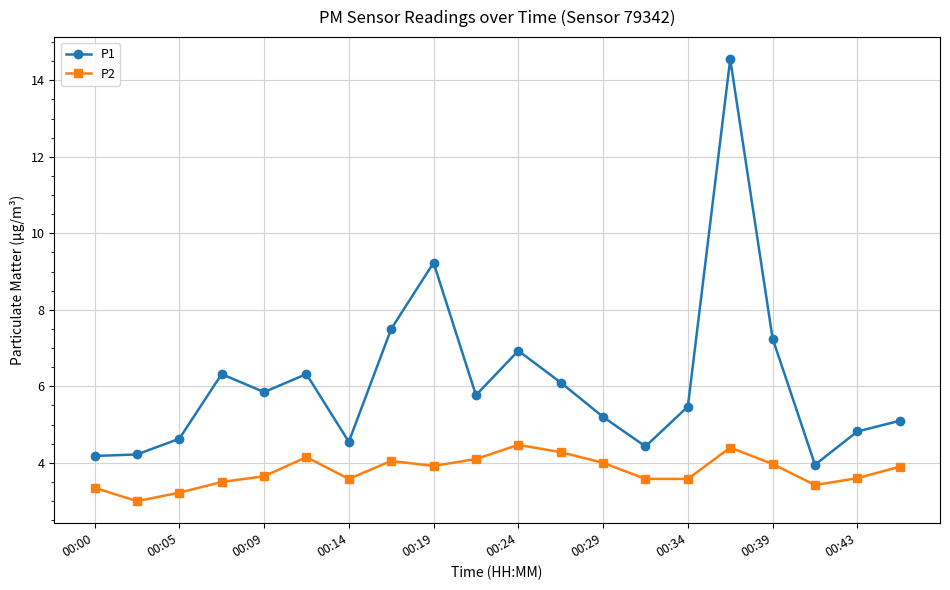

True or false: P2 and P1 intersect in this chart.

False